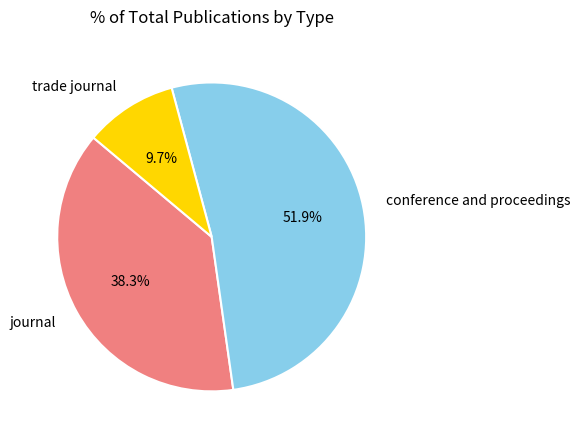

Which slice is the largest?

conference and proceedings